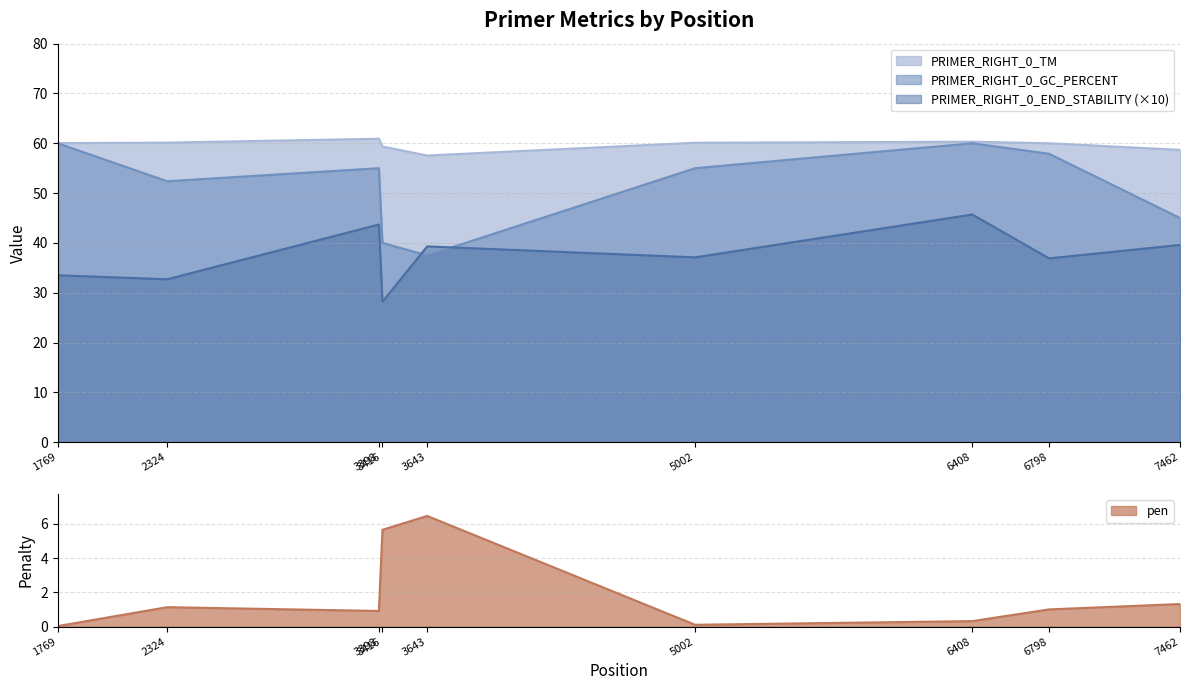

What is the lowest value of the PRIMER_RIGHT_0_END_STABILITY series?

28.2